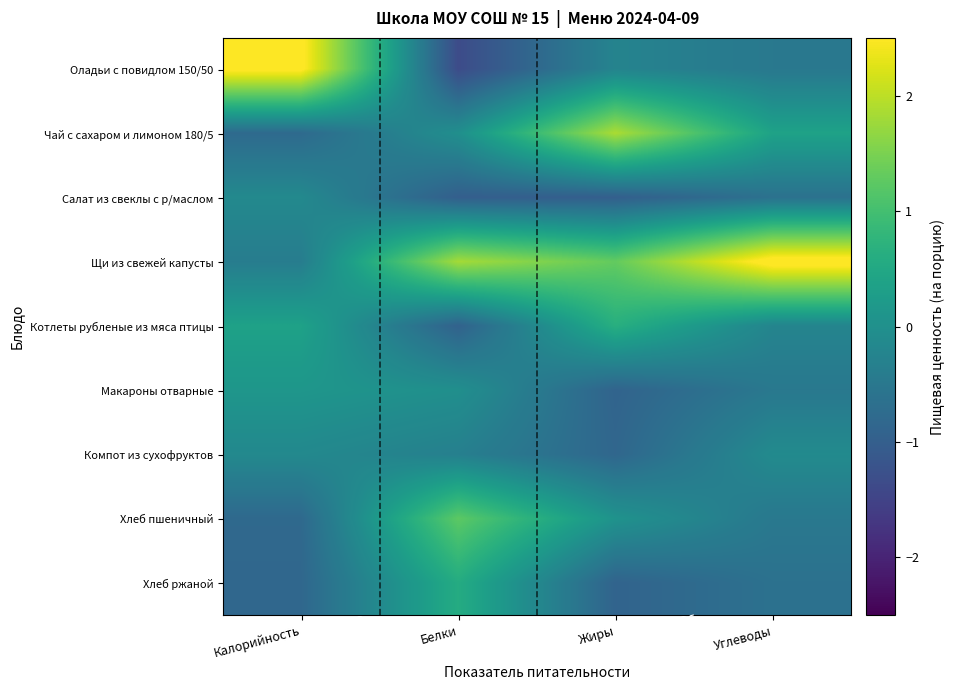

At how many categories does at least one series exceed 0?

4